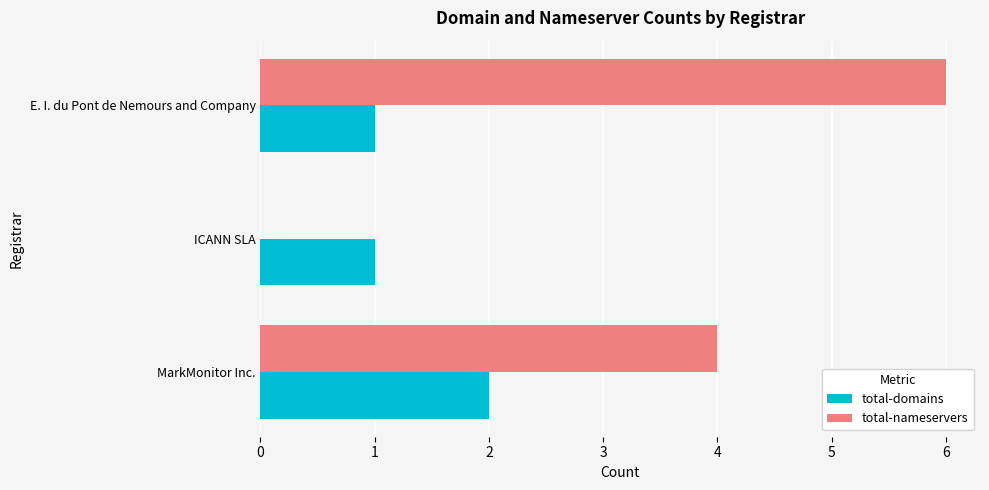

The total-nameservers series shows 4 at MarkMonitor Inc.. True or false?

True